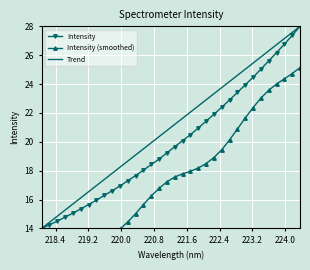

What is the highest value of the Intensity series?

28.0